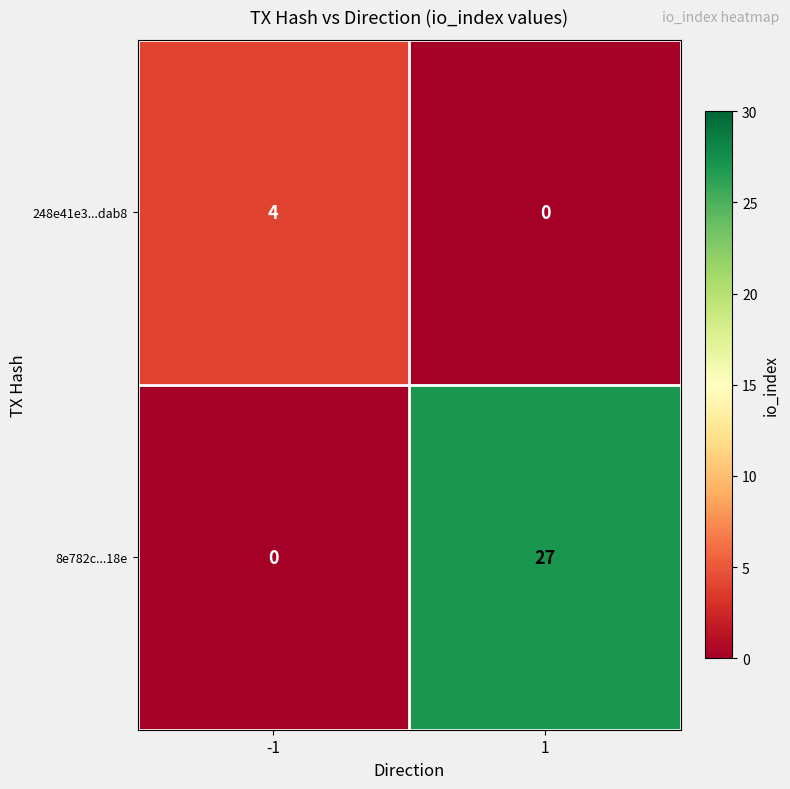

What is the difference between the highest and lowest values at -1?

4